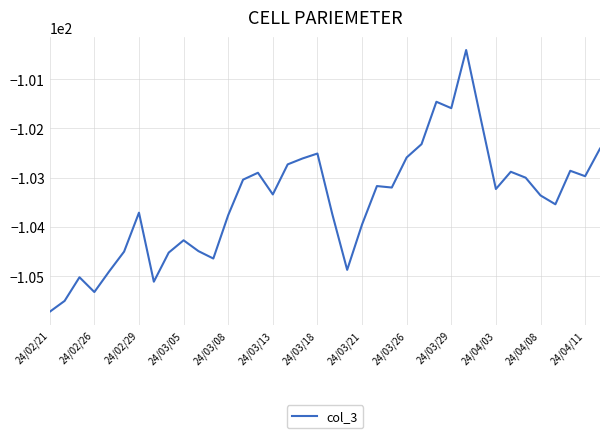

What is the difference between the maximum and minimum values?

5.3